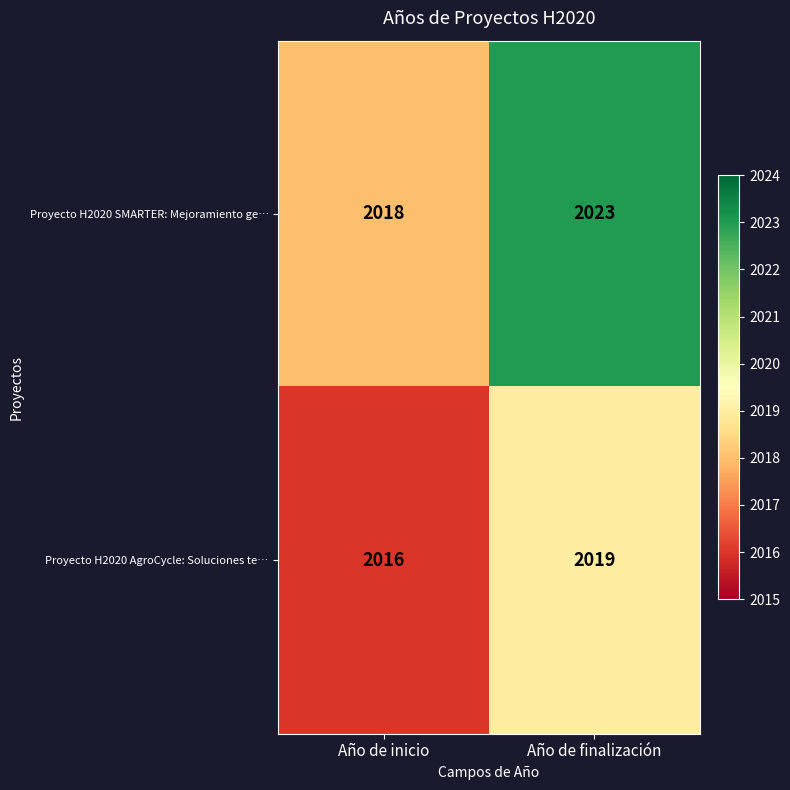

What is the minimum value shown in the chart?

2016